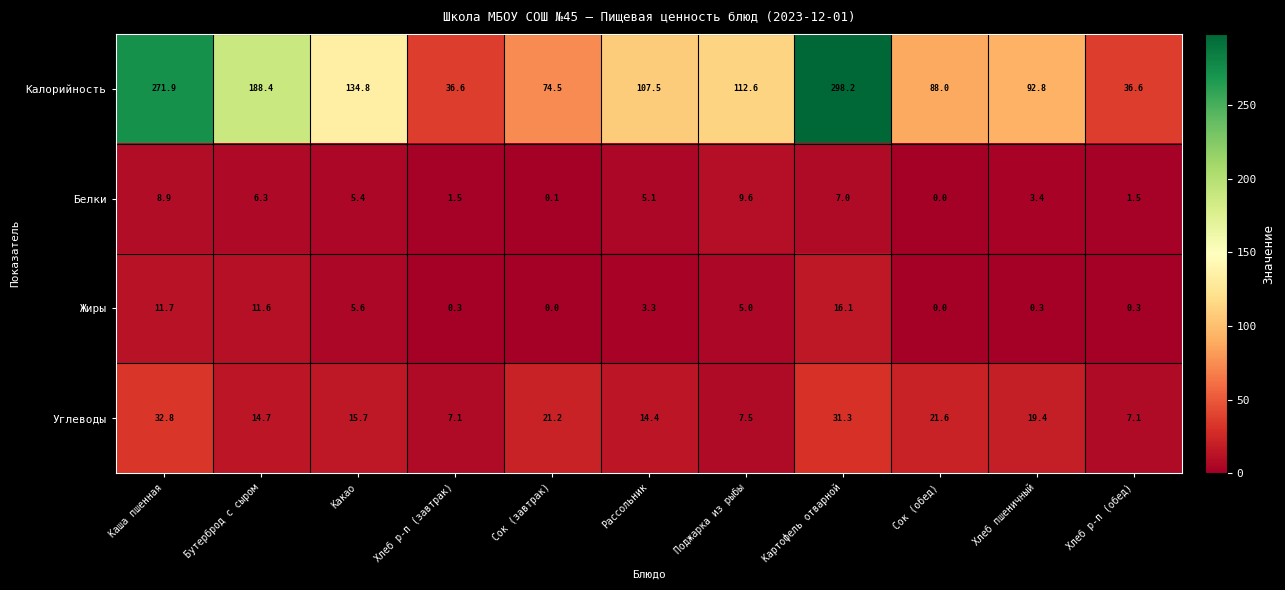

Which series has the largest range (max minus min)?

Калорийность